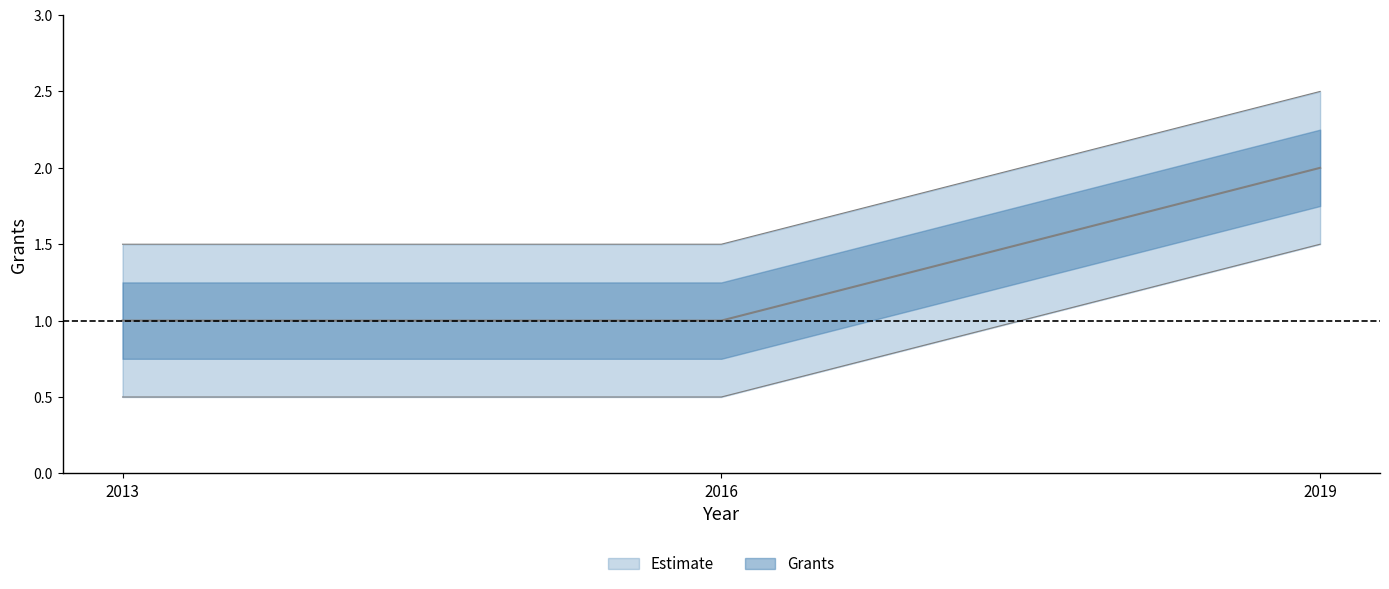

Reading right to left, what are all the values shown in this chart?

2019=2	2016=1	2013=1